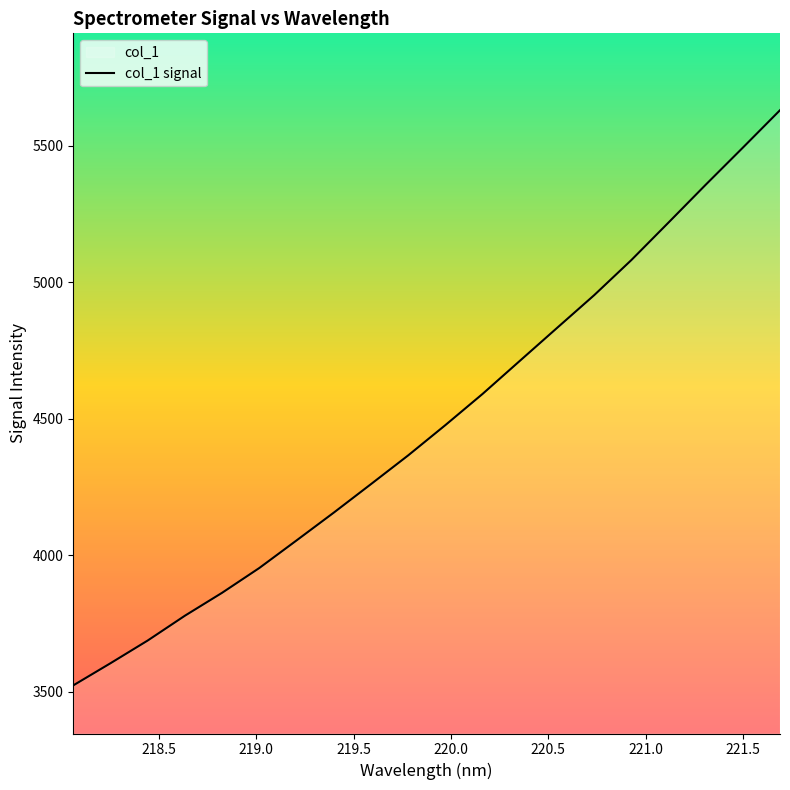

What is the greatest value displayed?

5629.4